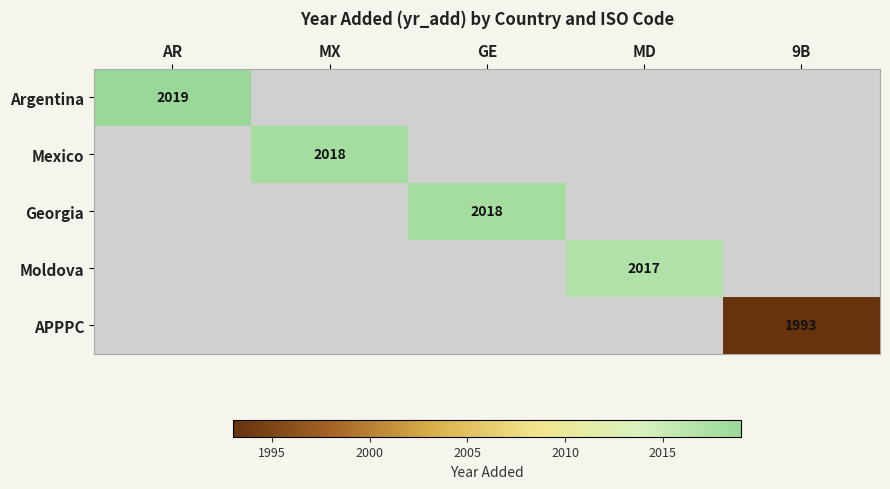

Is it true that APPPC equals 2894 at 9B?

False